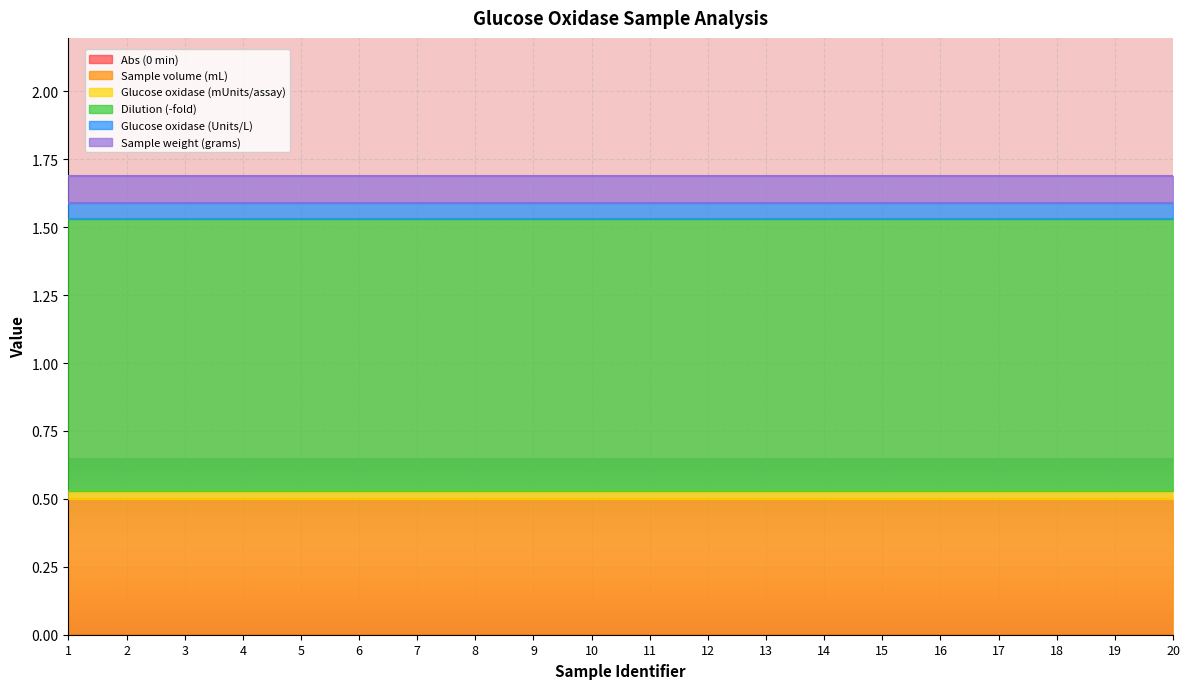

At how many categories does at least one series exceed 0?

20